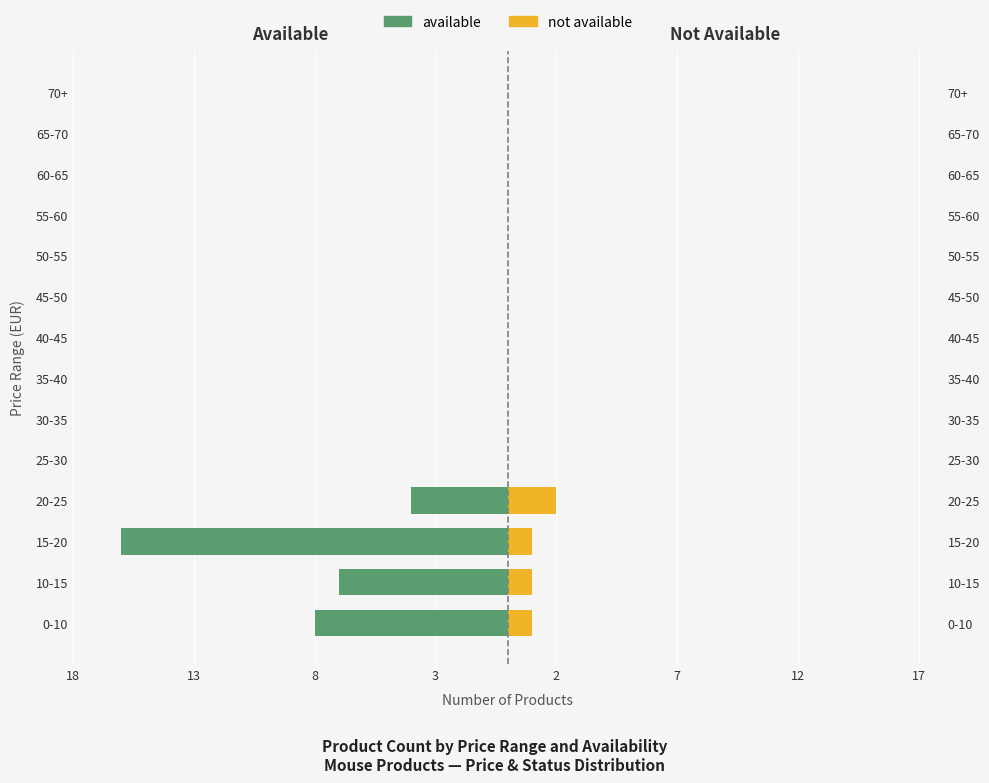

Which series has the widest spread of values?

available